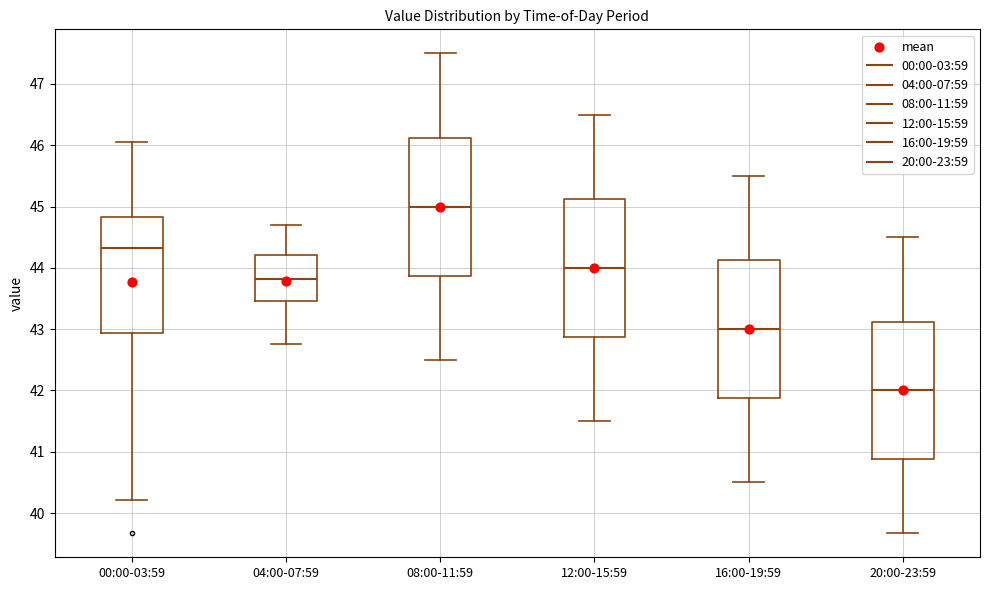

Reading left to right, transcribe this box plot: for each box, give where its median line is, the range the box spans, and where its two whiskers end, as read against the y-axis. The values are not printed on the chart, so give them approximately, as read against the axis.

00:00-03:59: median 44.3, box 42.9 to 44.8, whiskers 40.2 to 46.1
04:00-07:59: median 43.8, box 43.5 to 44.2, whiskers 42.8 to 44.7
08:00-11:59: median 45.0, box 43.9 to 46.1, whiskers 42.5 to 47.5
12:00-15:59: median 44.0, box 42.9 to 45.1, whiskers 41.5 to 46.5
16:00-19:59: median 43.0, box 41.9 to 44.1, whiskers 40.5 to 45.5
20:00-23:59: median 42.0, box 40.9 to 43.1, whiskers 39.7 to 44.5